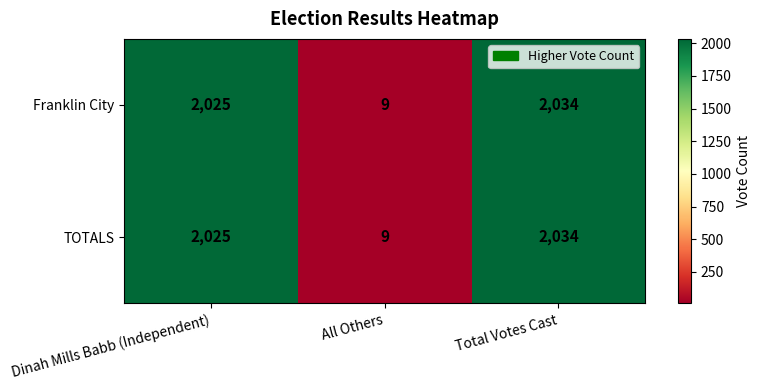

Reading right to left, extract all data points from this chart.

Franklin City: 2034	9	2025
TOTALS: 2034	9	2025